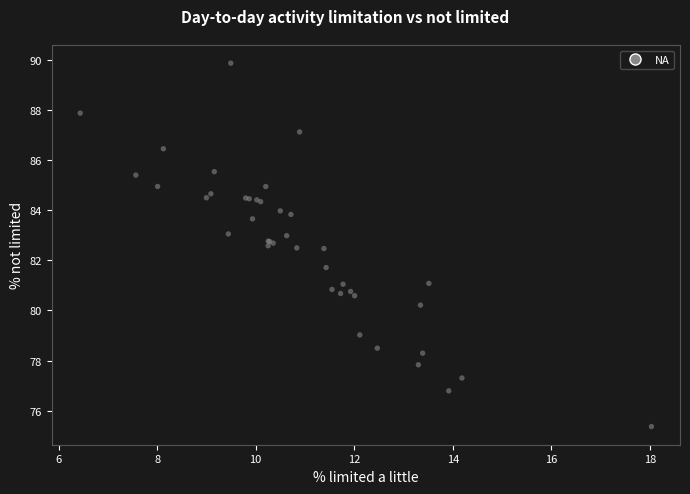

What Y value in the scatter plot is closest to 82?

81.7